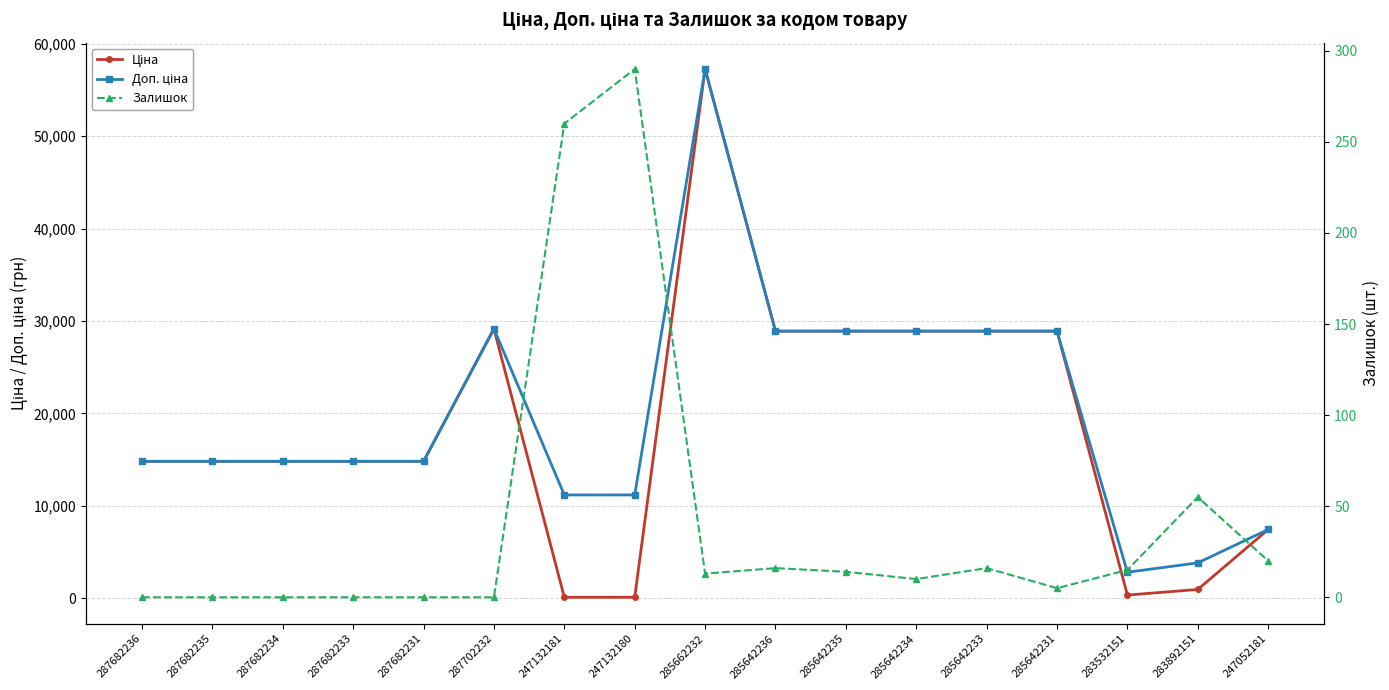

How many lines are shown in the chart?

3